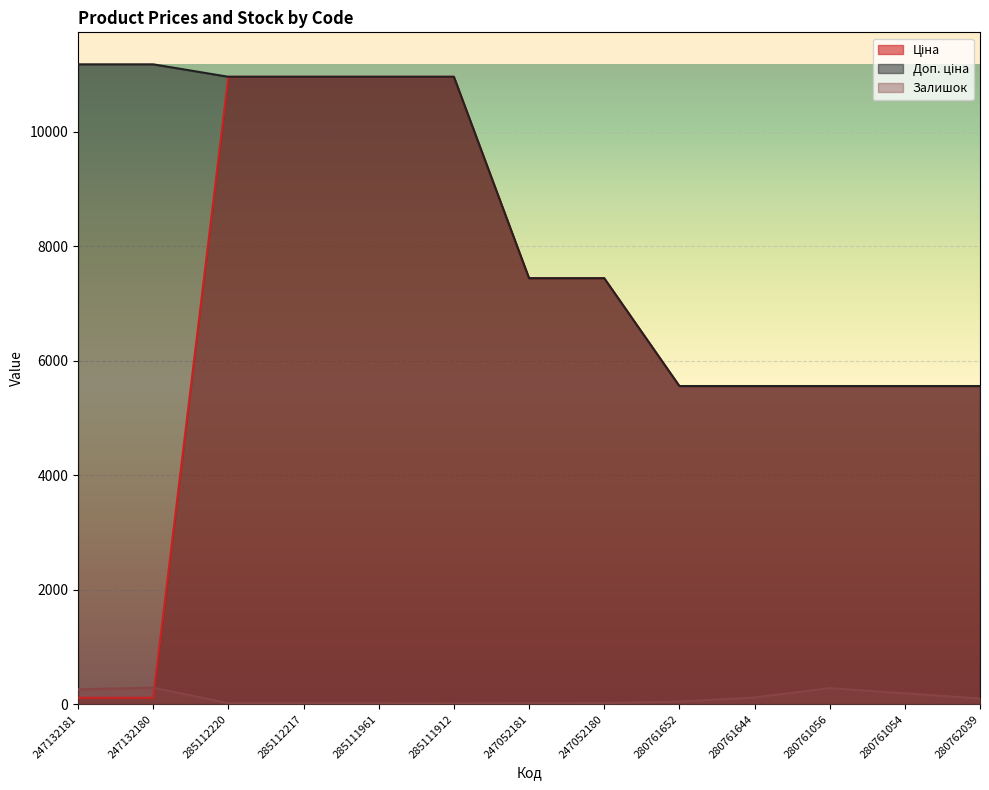

At 285112217, list the series in order from largest to smallest.

Ціна, Доп. ціна, Залишок